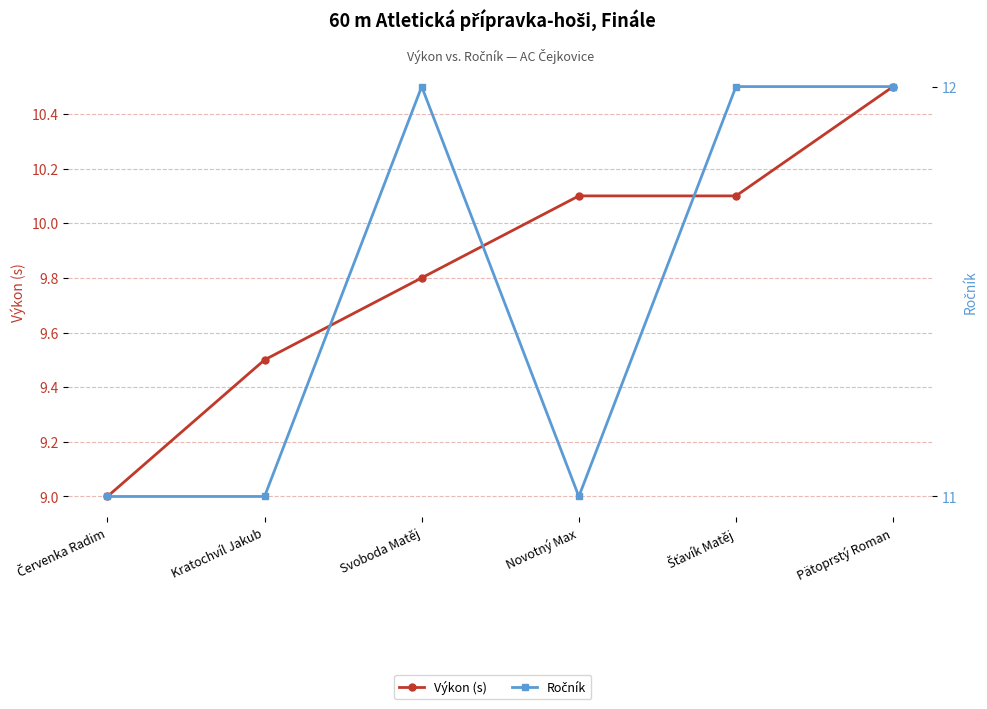

Reading right to left, list all the values displayed in this chart.

Výkon (s): Pätoprstý Roman=10.5	Šťavík Matěj=10.1	Novotný Max=10.1	Svoboda Matěj=9.8	Kratochvíl Jakub=9.5	Červenka Radim=9.0
Ročník: Pätoprstý Roman=12.0	Šťavík Matěj=12.0	Novotný Max=11.0	Svoboda Matěj=12.0	Kratochvíl Jakub=11.0	Červenka Radim=11.0